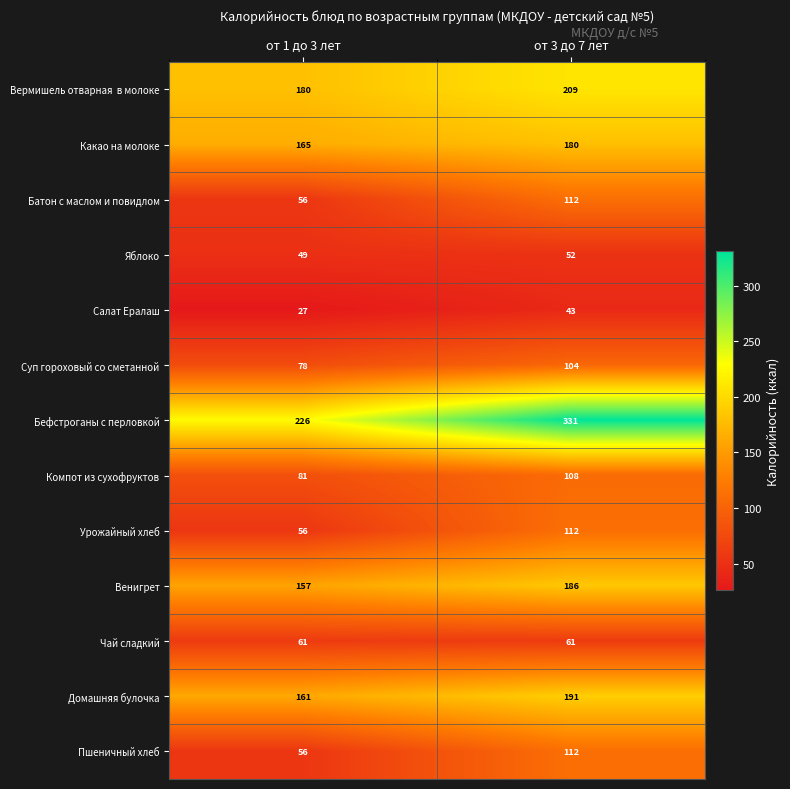

What is the maximum value shown in the chart?

331